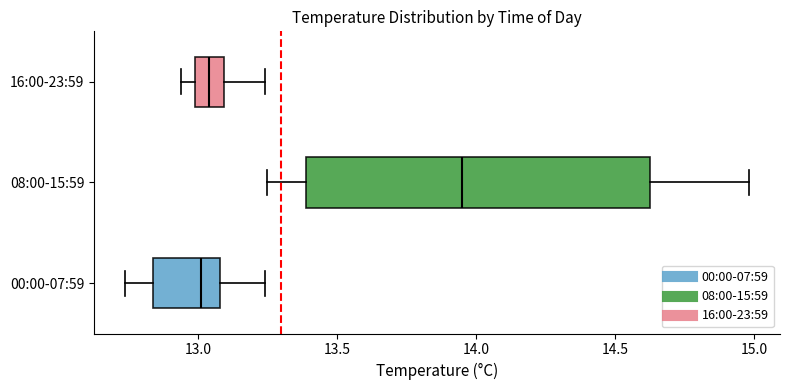

Which box has the furthest to the right median line?

08:00-15:59